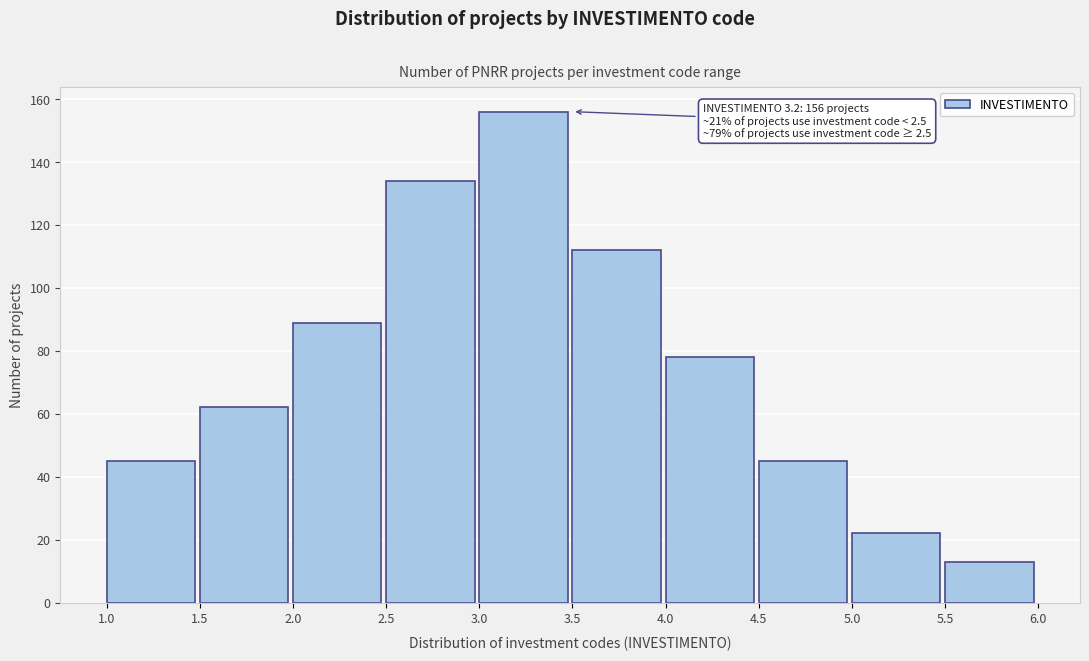

Reading left to right, list all the values displayed in this chart.

1.0=45	1.5=62	2.0=89	2.5=134	3.0=156	3.5=112	4.0=78	4.5=45	5.0=22	5.5=13